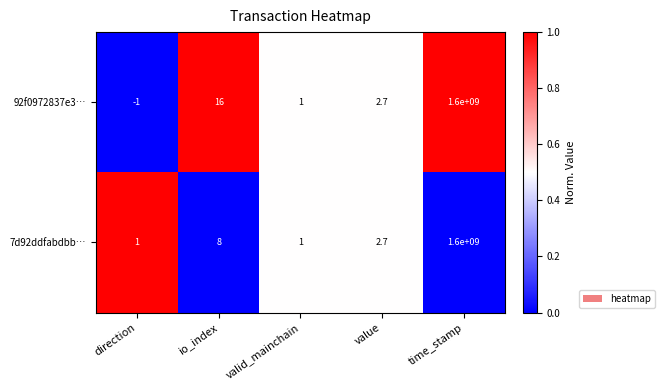

Rank the series by their average value, from highest to lowest.

92f0972837e3…, 7d92ddfabdbb…